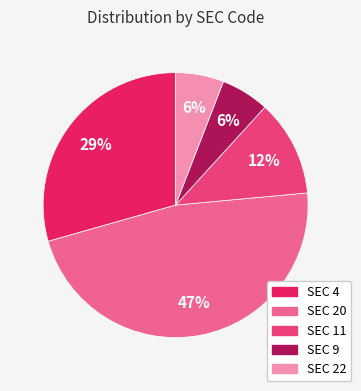

How many slices are in this pie chart?

5